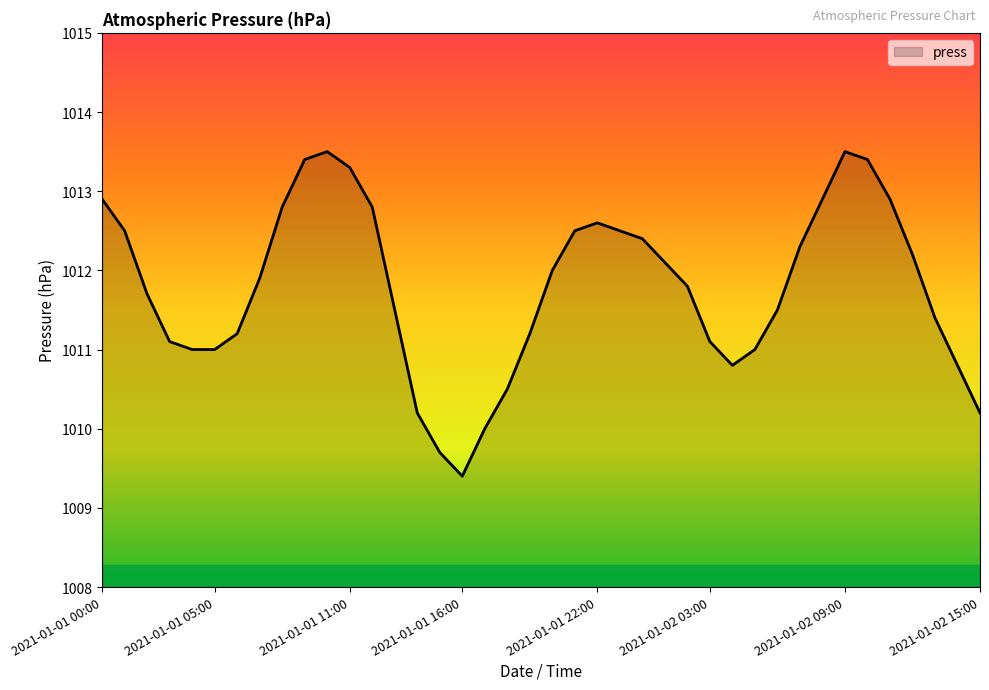

What is the smallest value displayed?

1009.4